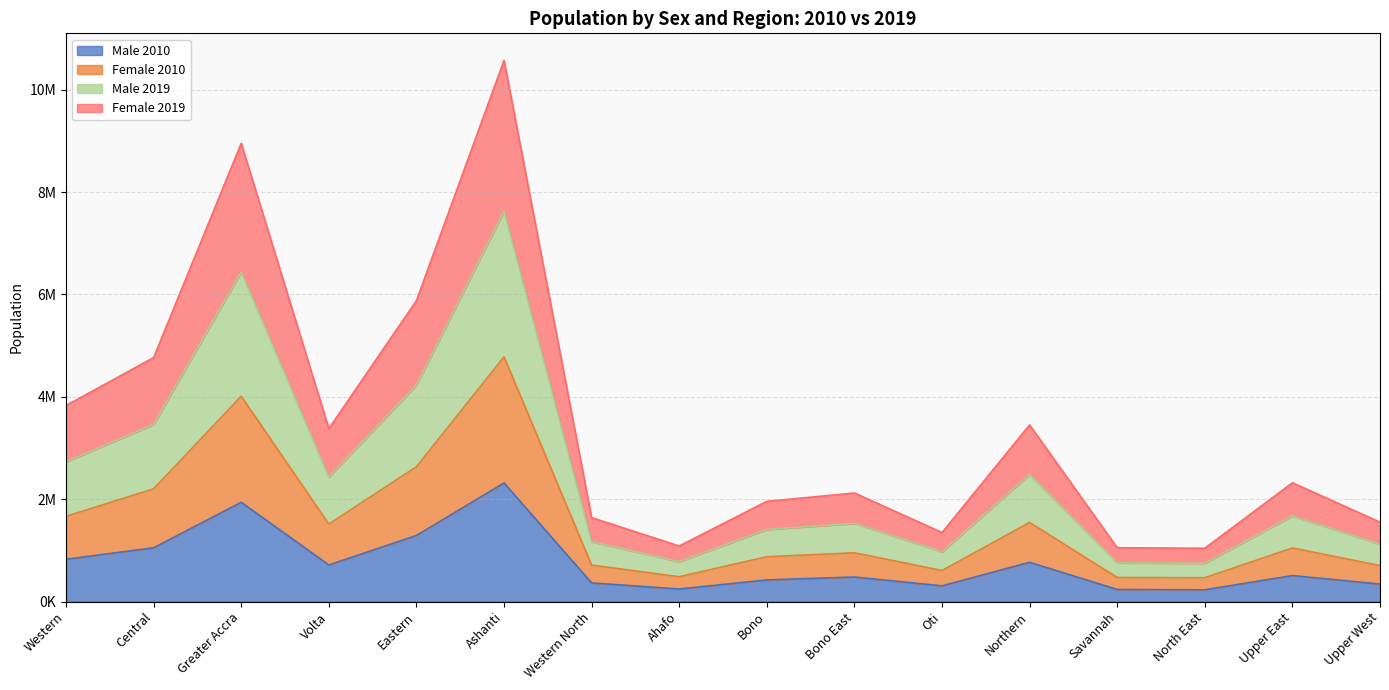

What is the spread (max minus min) of values at Eastern?

4587449